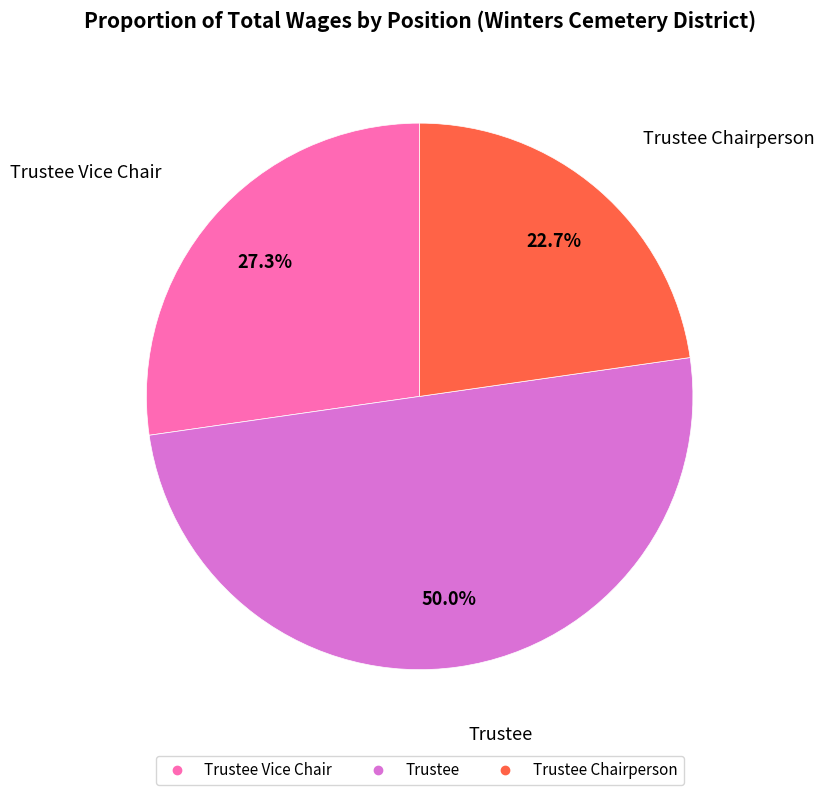

Does any single category account for the majority?

No